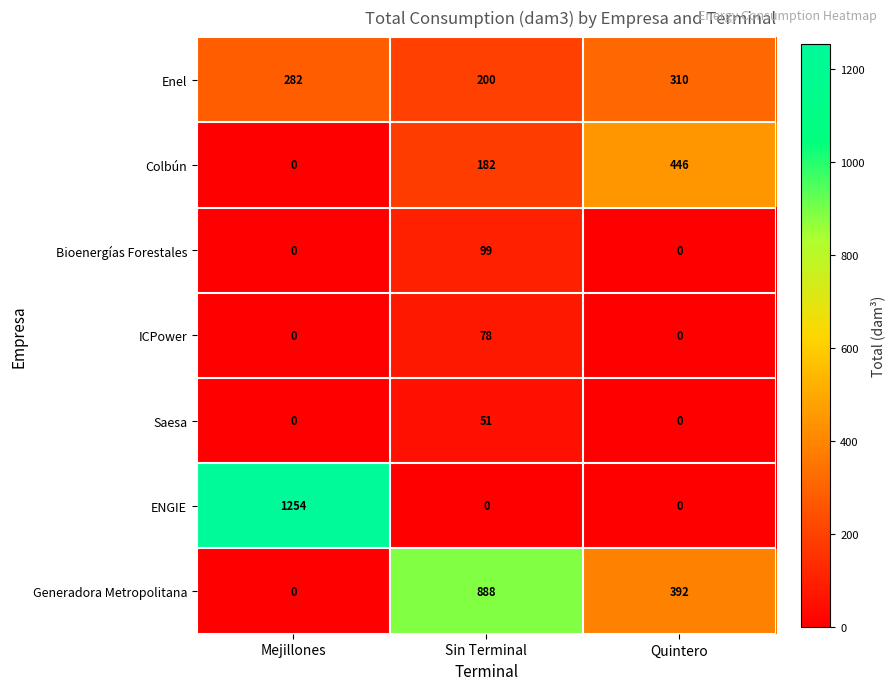

Reading right to left, transcribe all the data shown in this chart.

Enel: Quintero=310	Sin Terminal=200	Mejillones=282
Colbún: Quintero=446	Sin Terminal=182	Mejillones=0
Bioenergías Forestales: Quintero=0	Sin Terminal=99	Mejillones=0
ICPower: Quintero=0	Sin Terminal=78	Mejillones=0
Saesa: Quintero=0	Sin Terminal=51	Mejillones=0
ENGIE: Quintero=0	Sin Terminal=0	Mejillones=1254
Generadora Metropolitana: Quintero=392	Sin Terminal=888	Mejillones=0